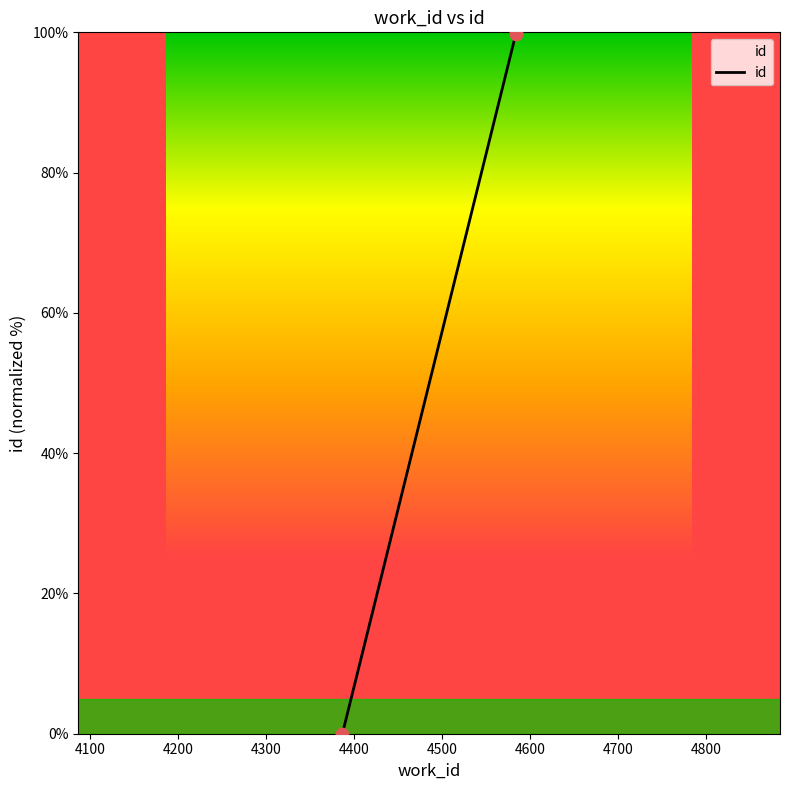

What is the change in value from 4387 to 4584?

+100.0